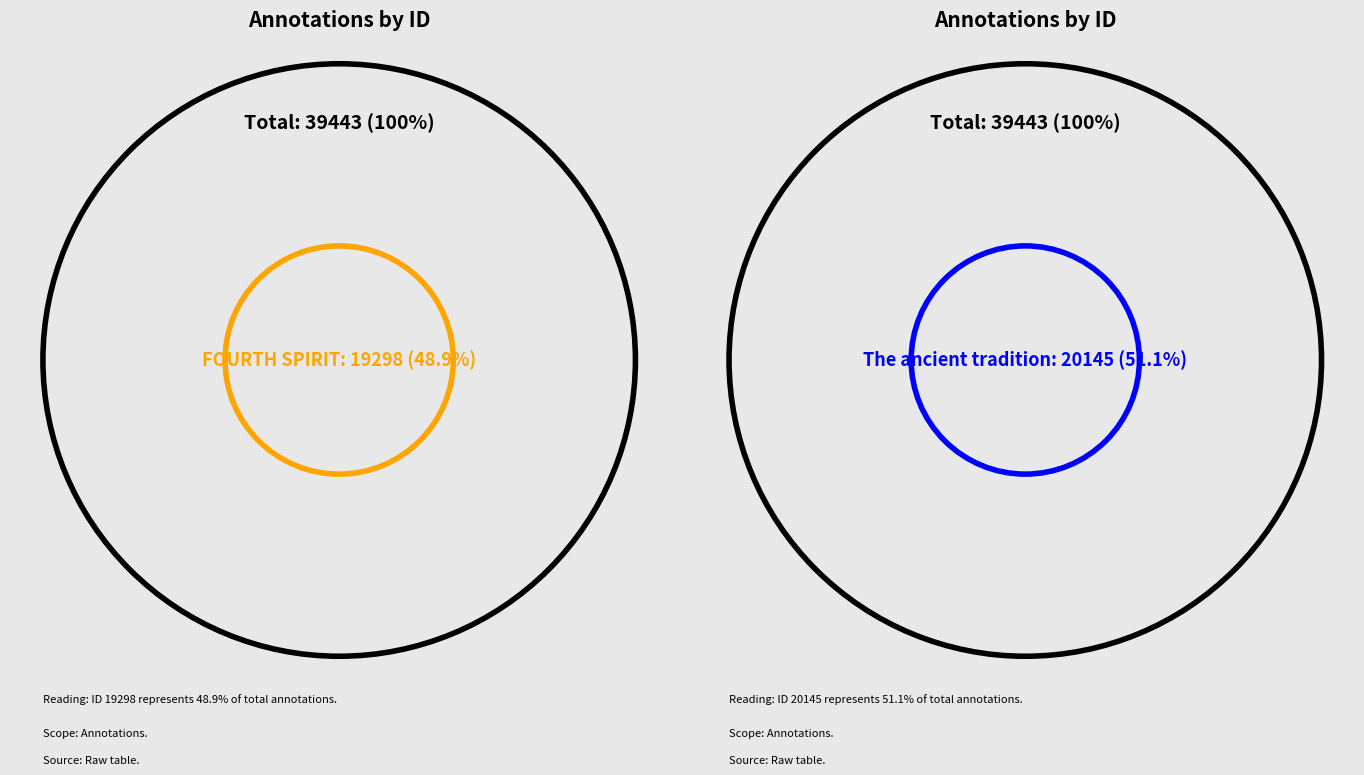

The FOURTH SPIRIT slice represents 63% of the pie. True or false?

False